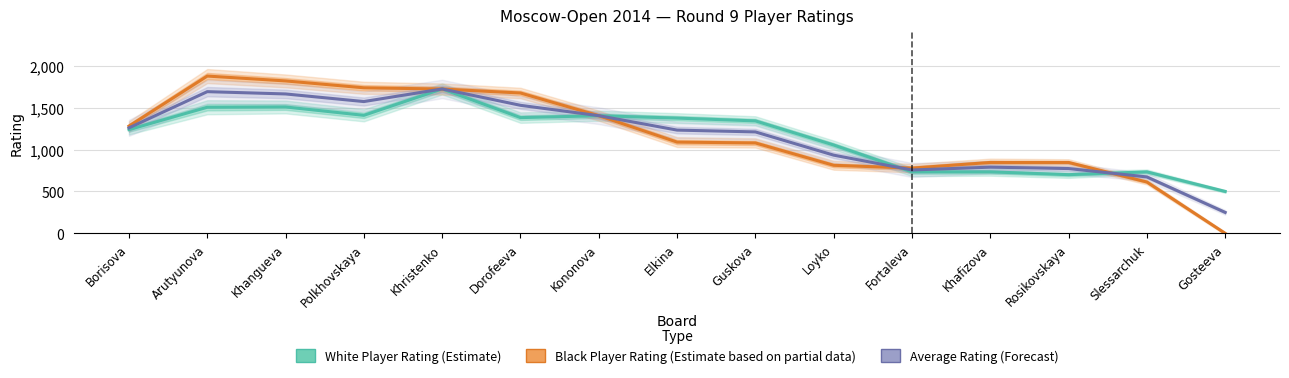

In White Player Rating (Estimate), how many points are higher than both neighbors (excluding endpoints)?

4